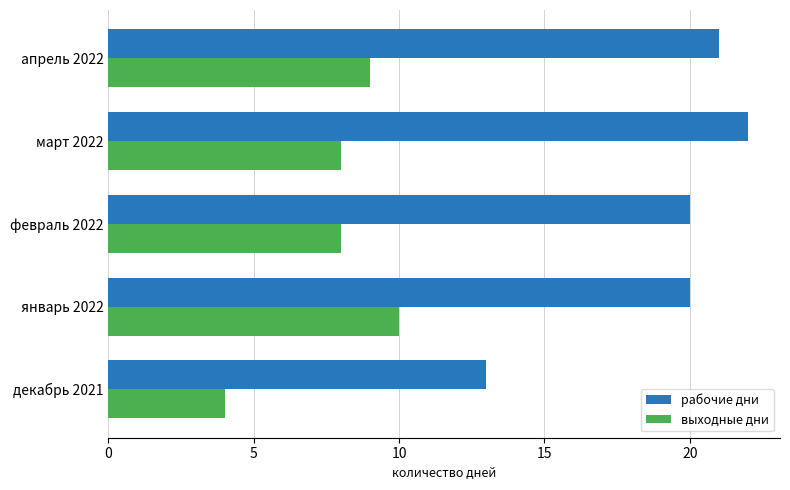

At which label does рабочие дни reach its peak?

март 2022